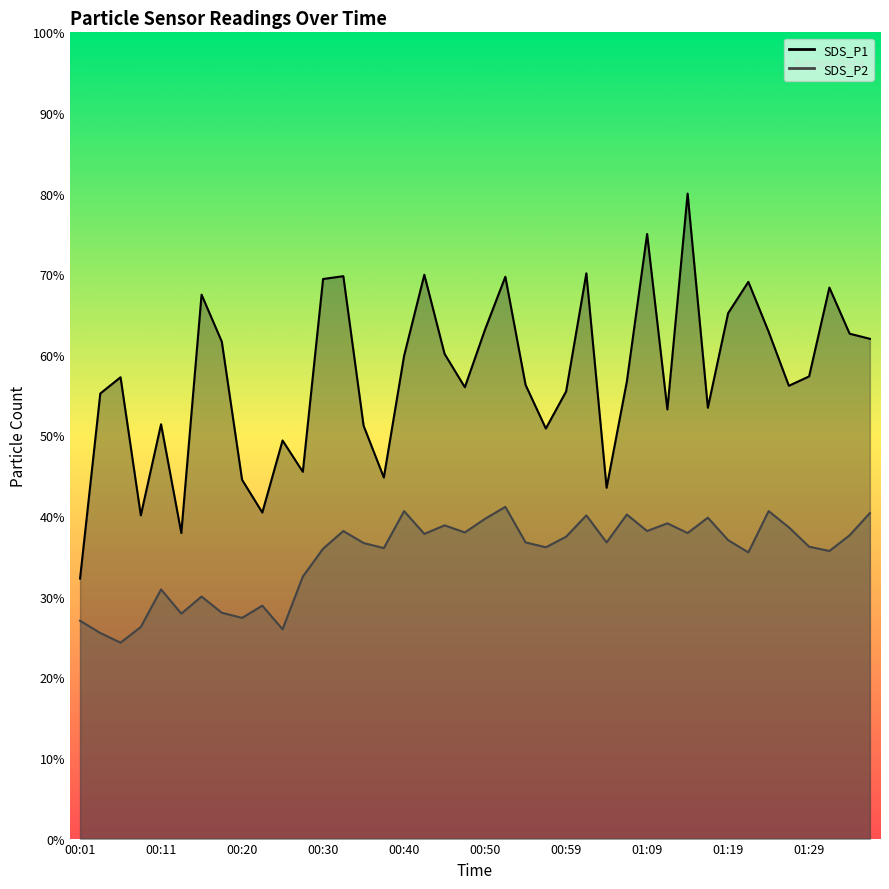

At which category is the sum across all series the highest?

30